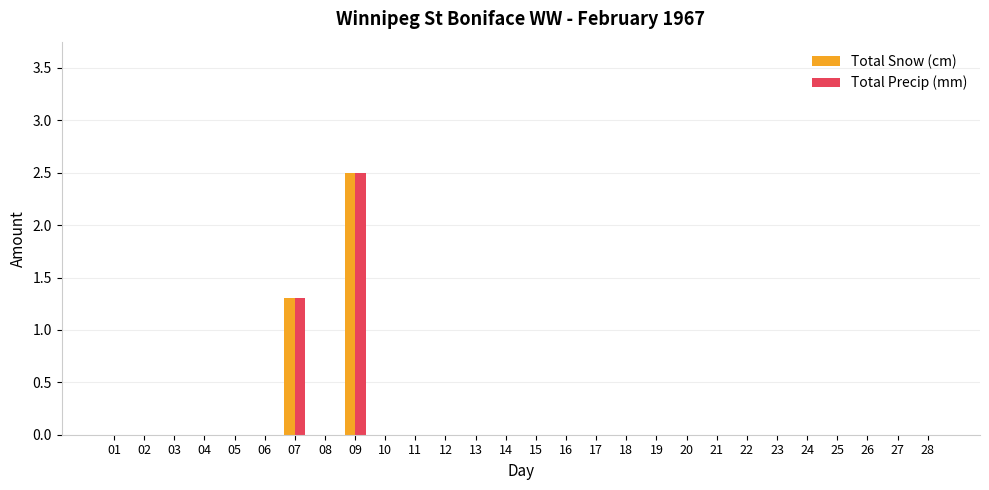

What is the maximum value for Total Snow (cm)?

2.5